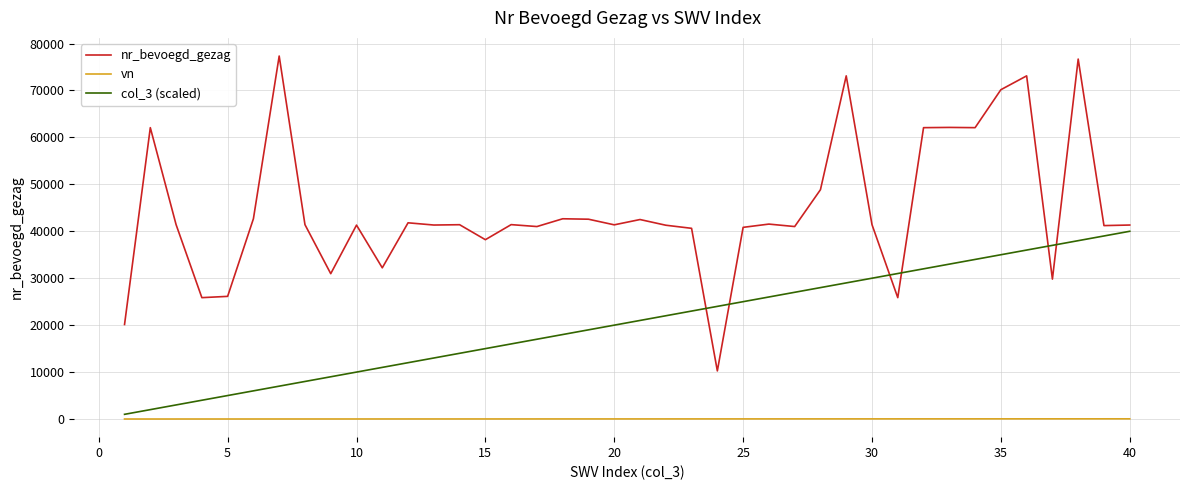

List the series in order of their overall mean, highest first.

nr_bevoegd_gezag, col_3 (scaled), vn